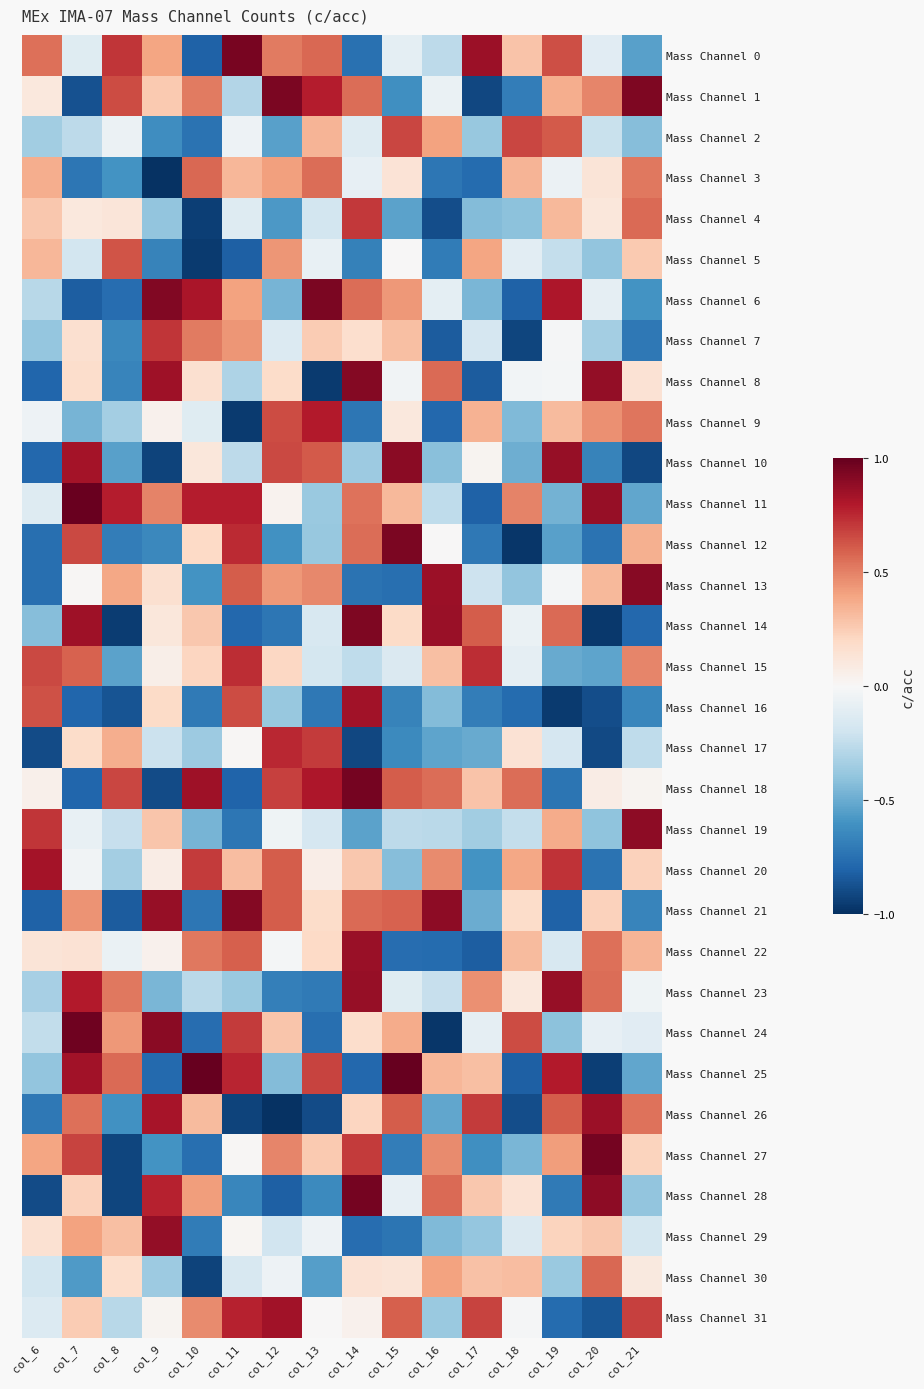

What is the spread (max minus min) of values at col_20?

1.9